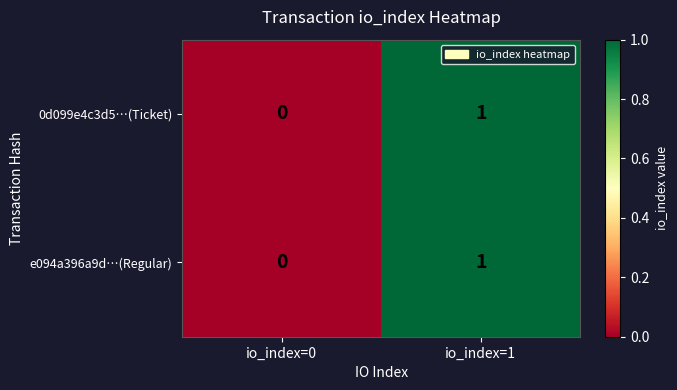

Where is e094a396a9d…(Regular) nearest to the value 0?

io_index=0